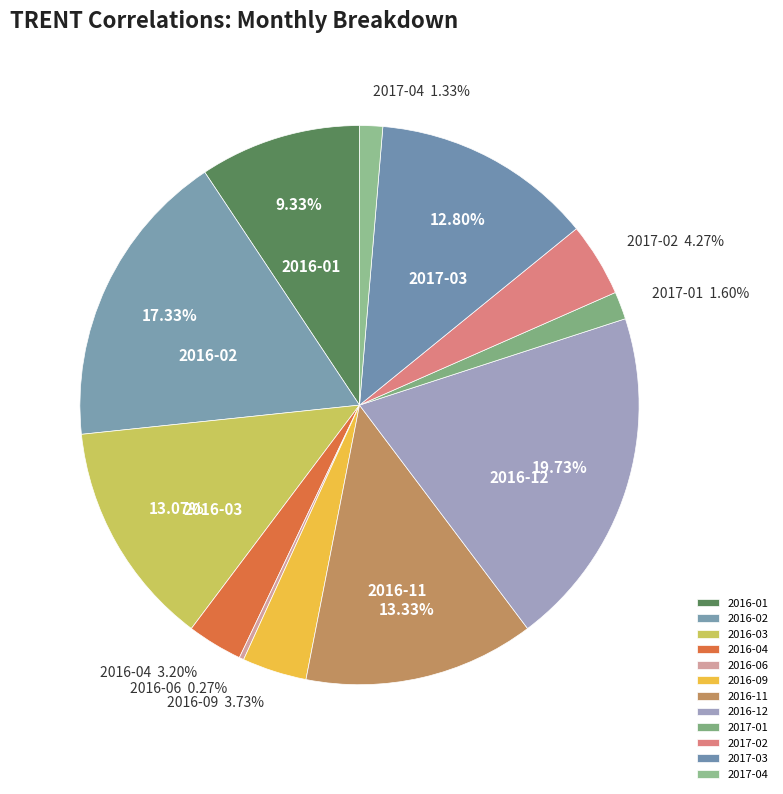

Which slice is the largest?

2016-12